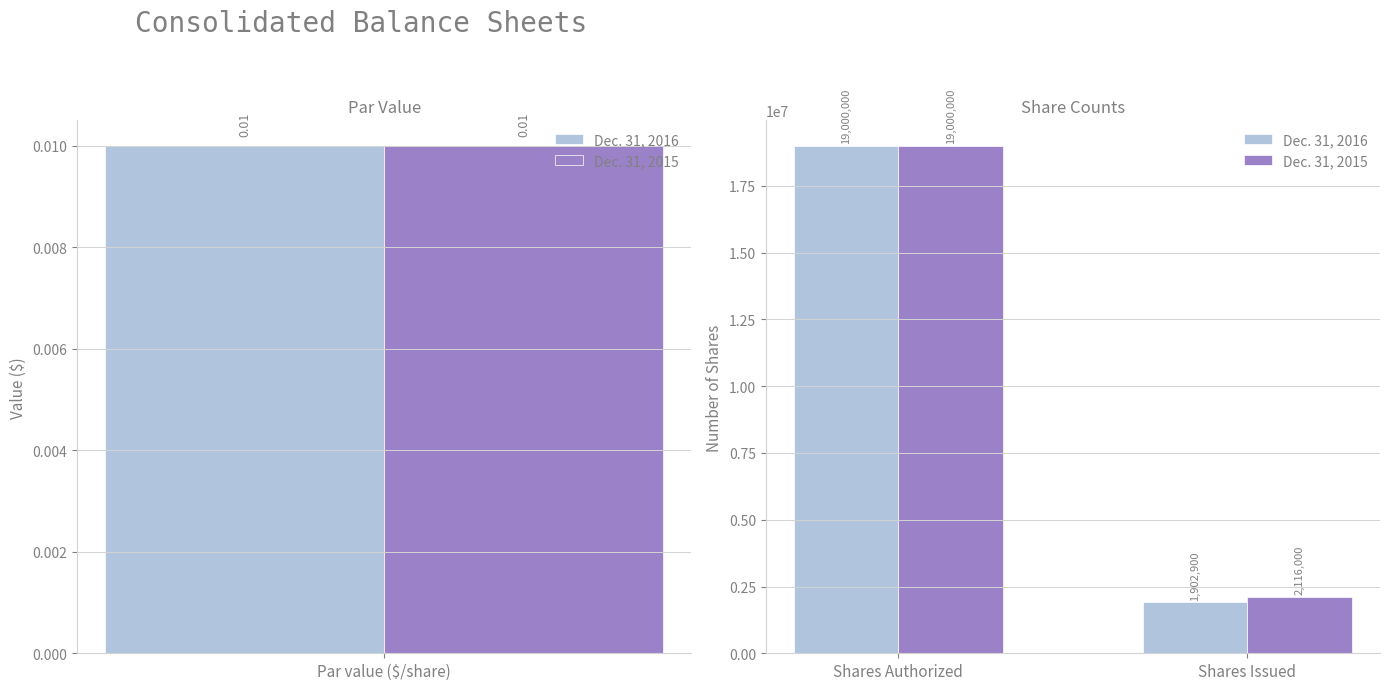

How many bars are there in each group?

2